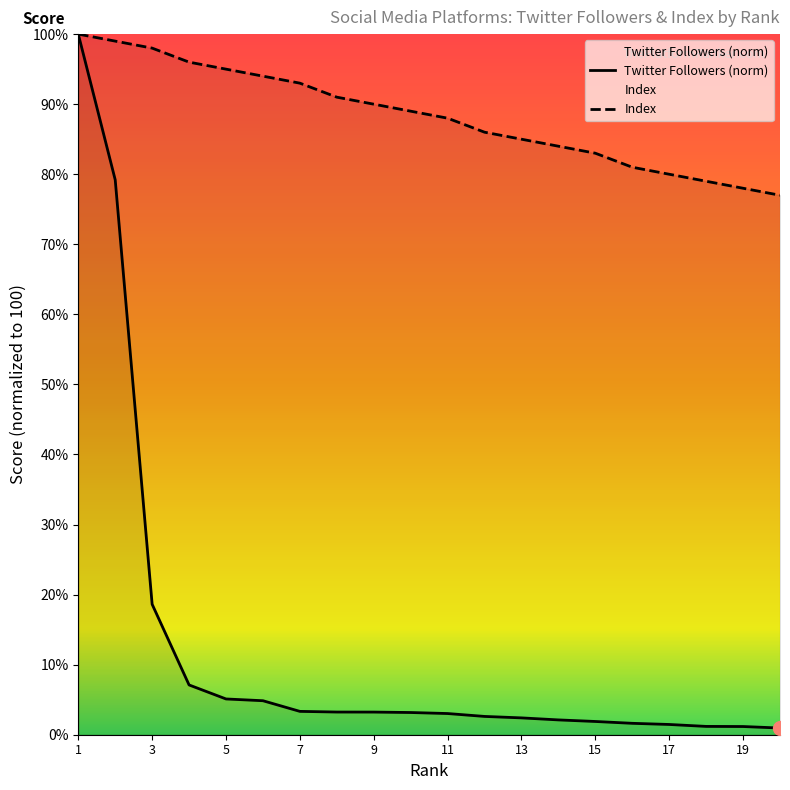

How many values in the twitter followers series exceed 3?

11